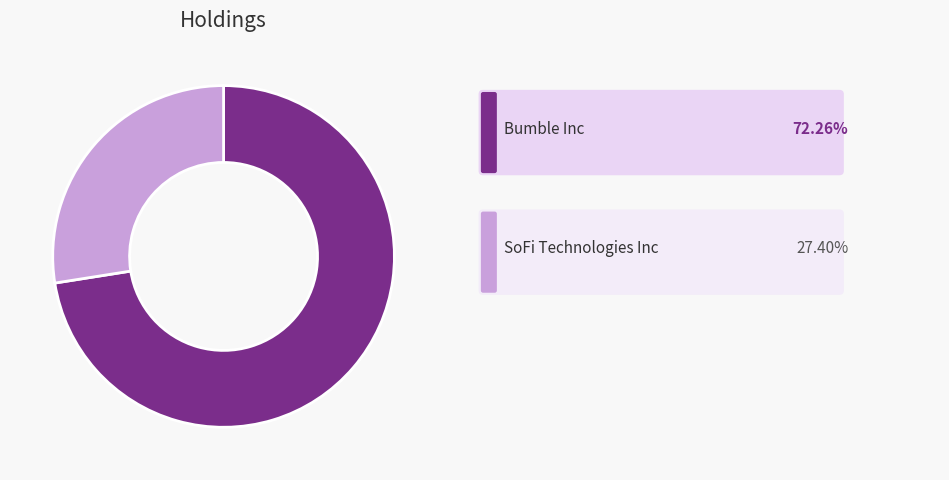

Is there any slice that represents more than half of the pie?

Yes